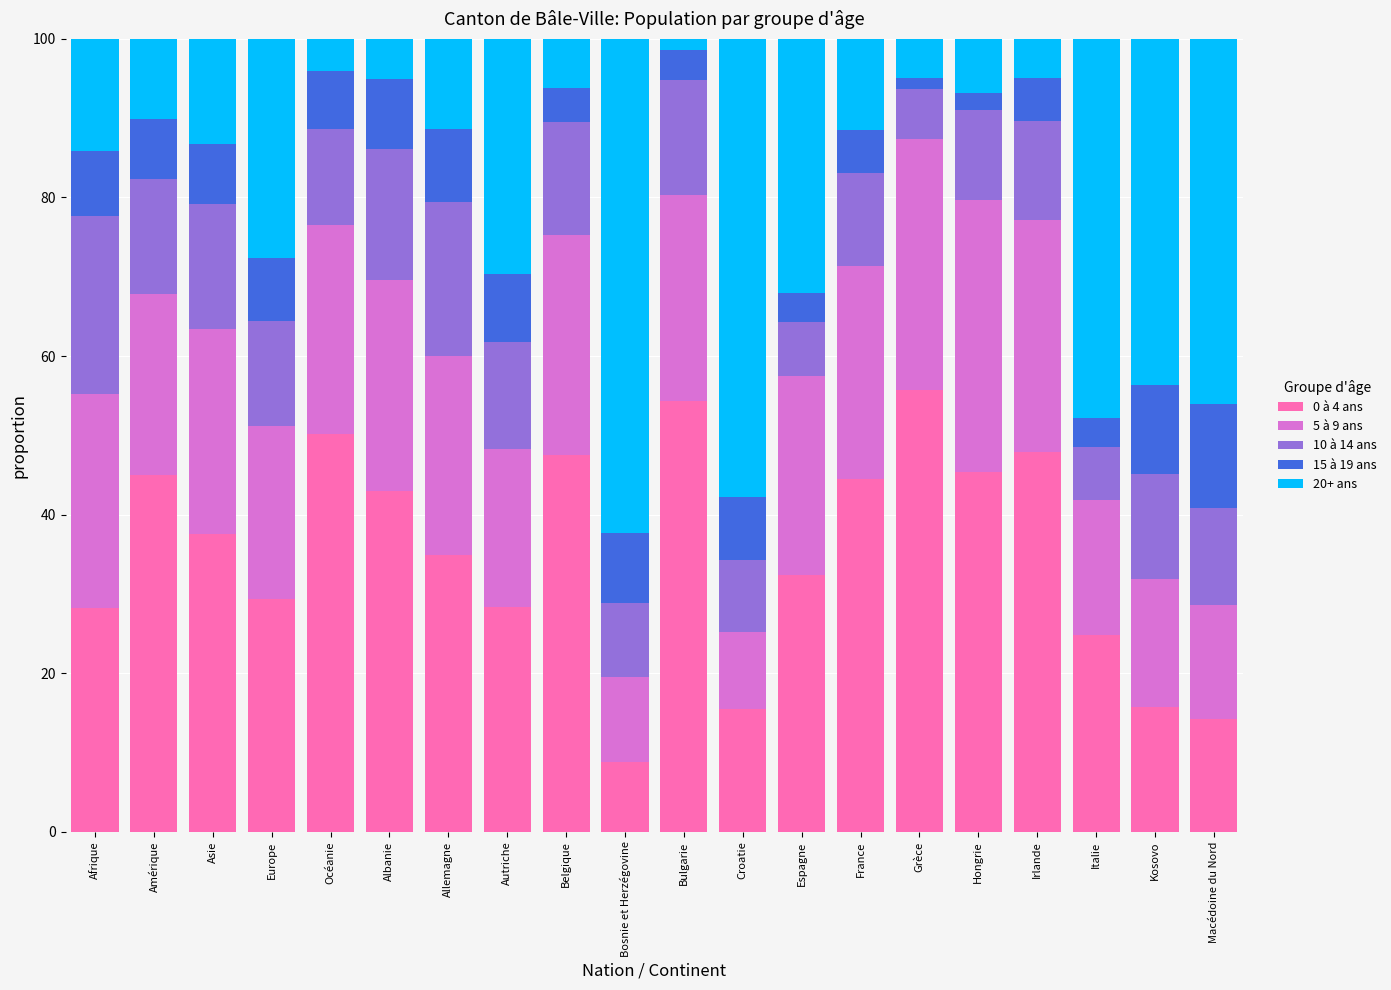

What are all the series names shown in the legend?

0 à 4 ans, 5 à 9 ans, 10 à 14 ans, 15 à 19 ans, 20+ ans